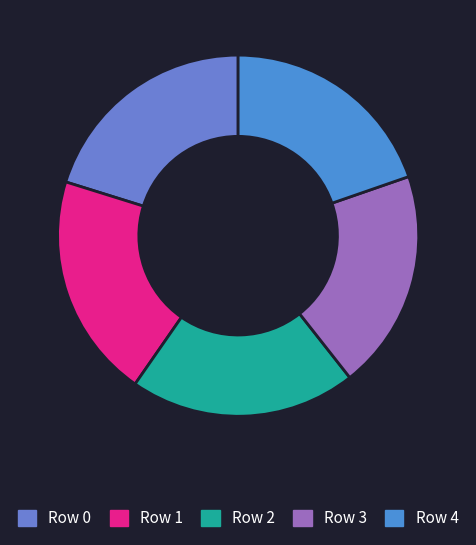

Does any single category account for the majority?

No